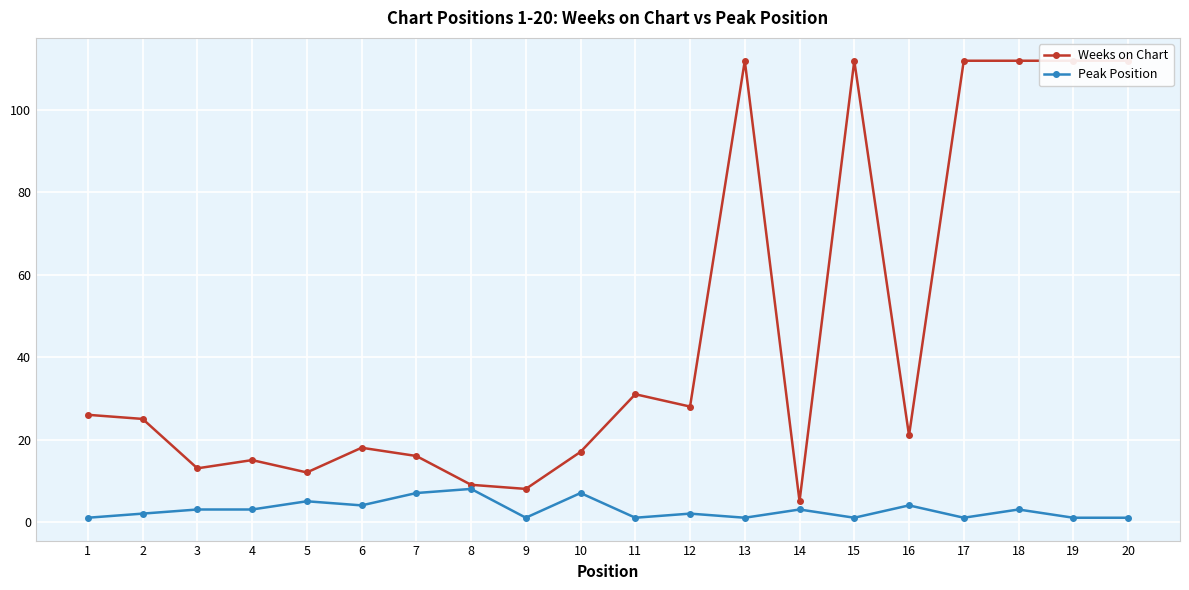

How many data points does each series have?

20